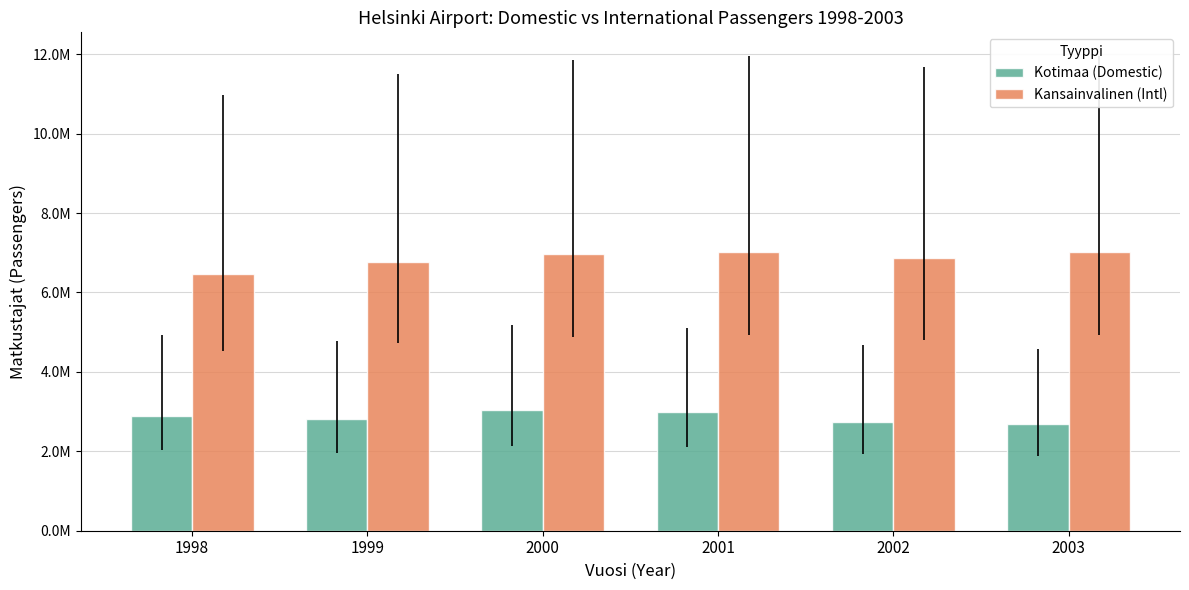

Does the chart contain any negative values?

No